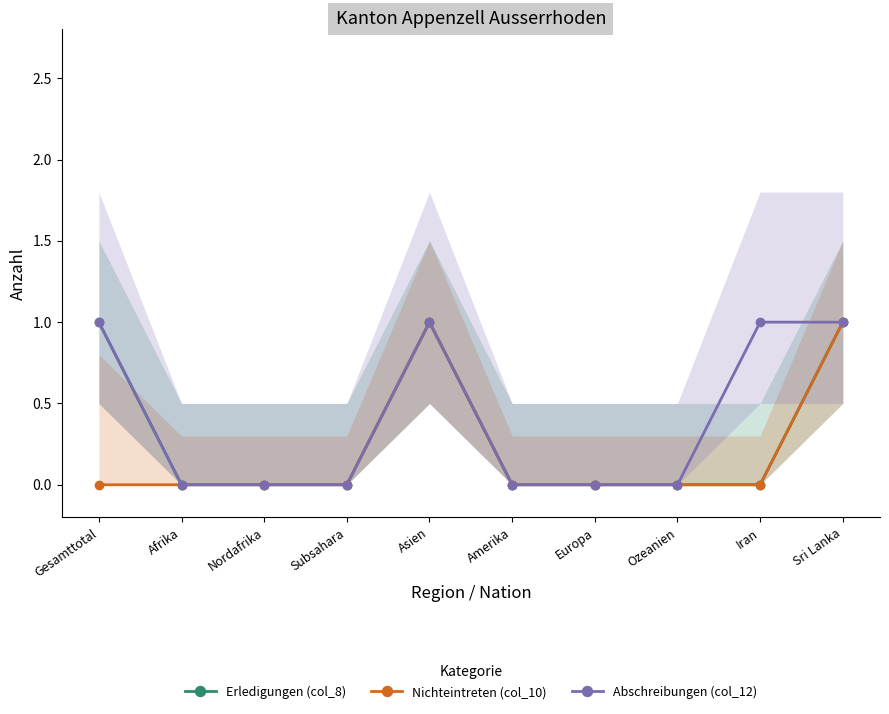

What is the difference between the Erledigungen (col_8) values at Asien and Ozeanien?

1